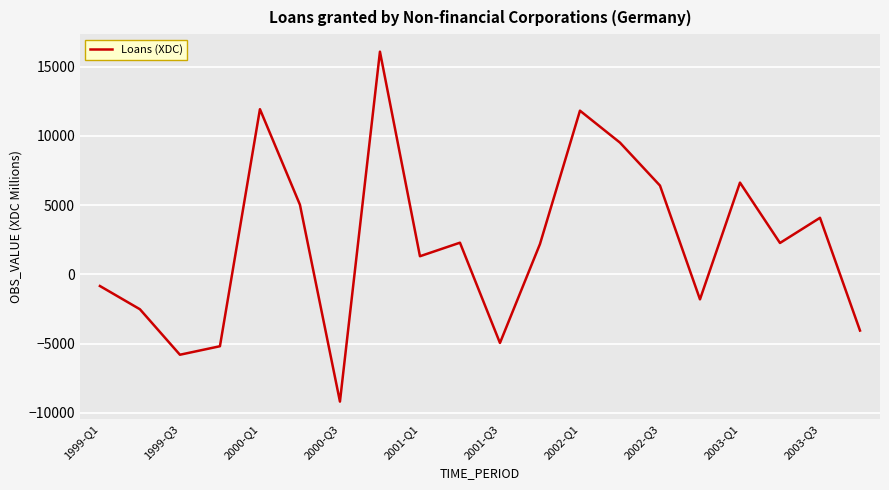

What is the smallest value displayed?

-9191